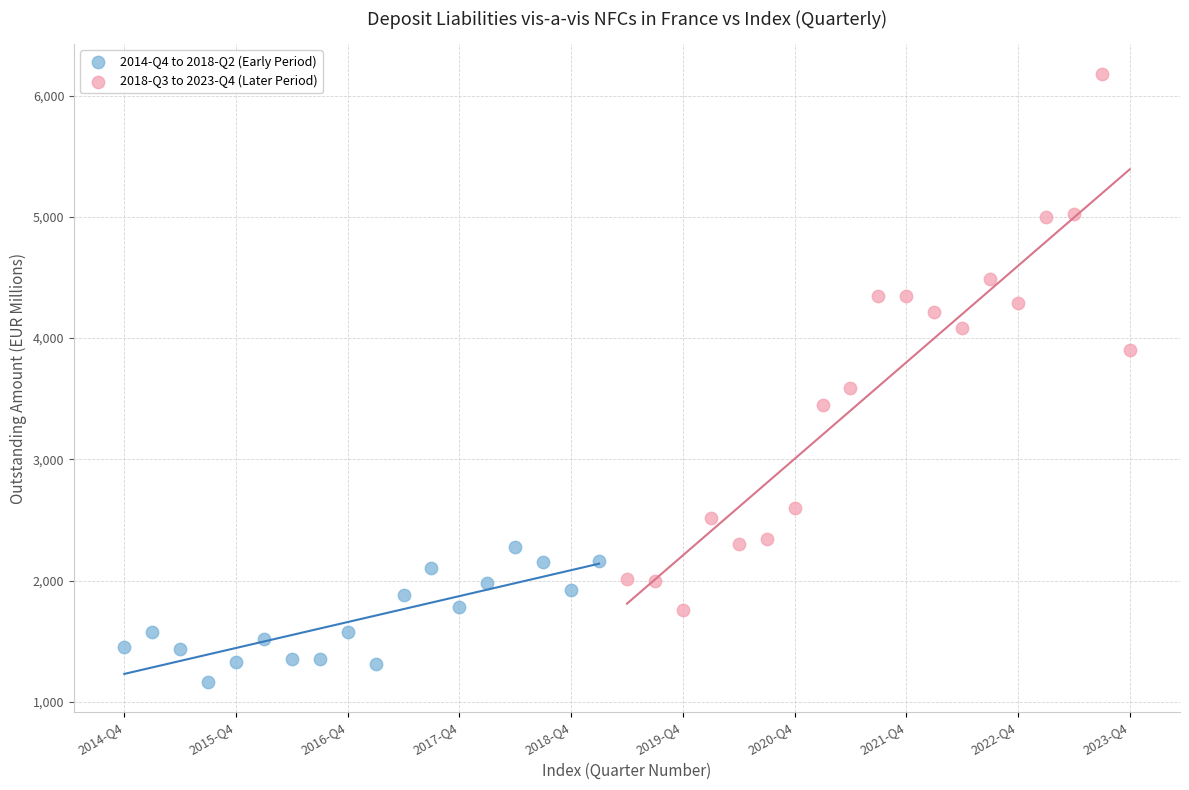

What are all the series names shown in the legend?

2014-Q4 to 2018-Q2 (Early Period), 2018-Q3 to 2023-Q4 (Later Period)